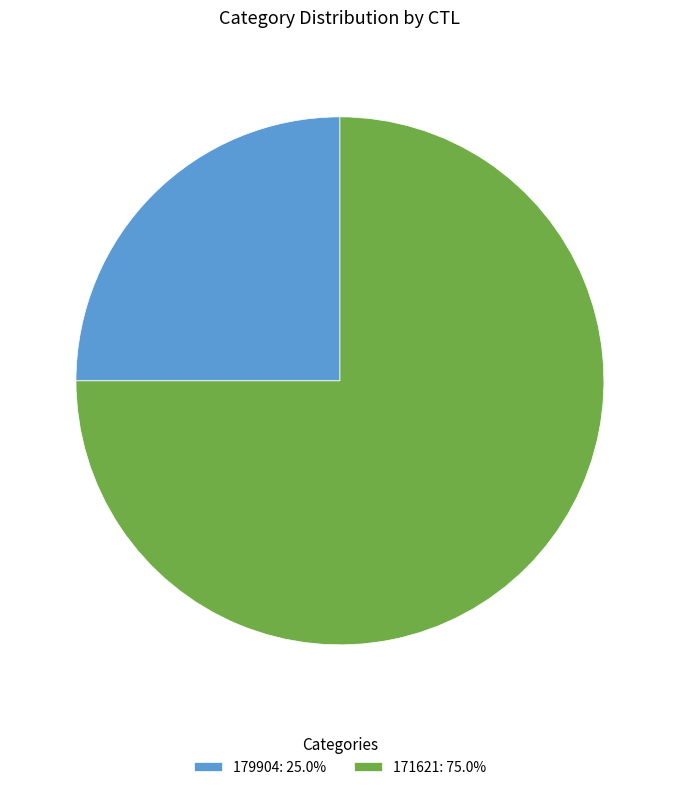

Is 171621 the majority of the pie?

Yes